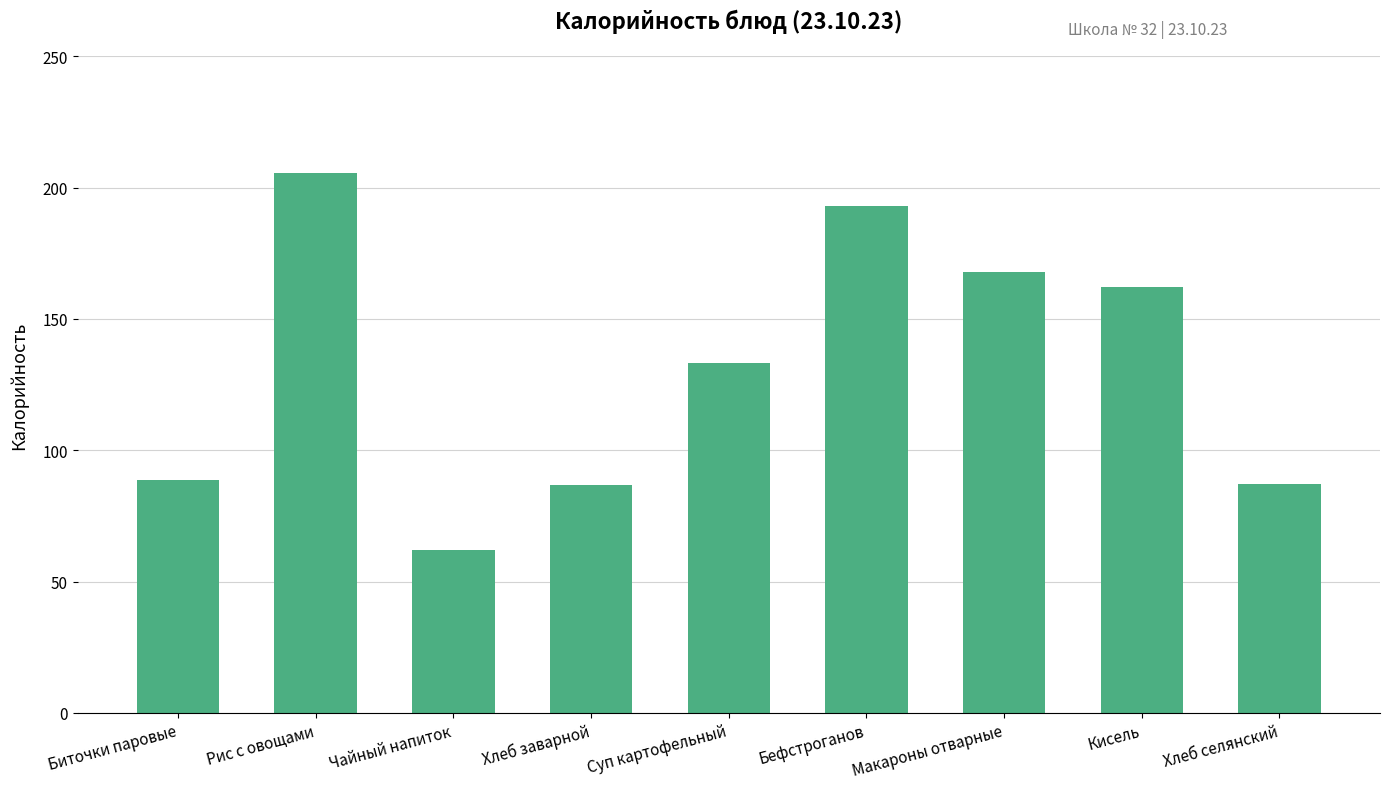

Is it true that the value at Суп картофельный is 36.9?

False